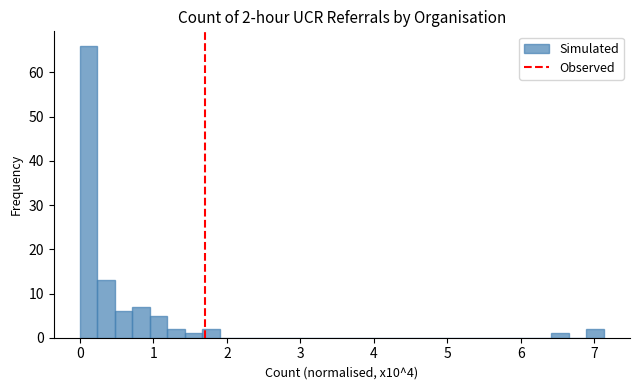

Around what value on the x-axis is the tallest bar? Give the approximate position of its centre, as read against the axis.

0.1